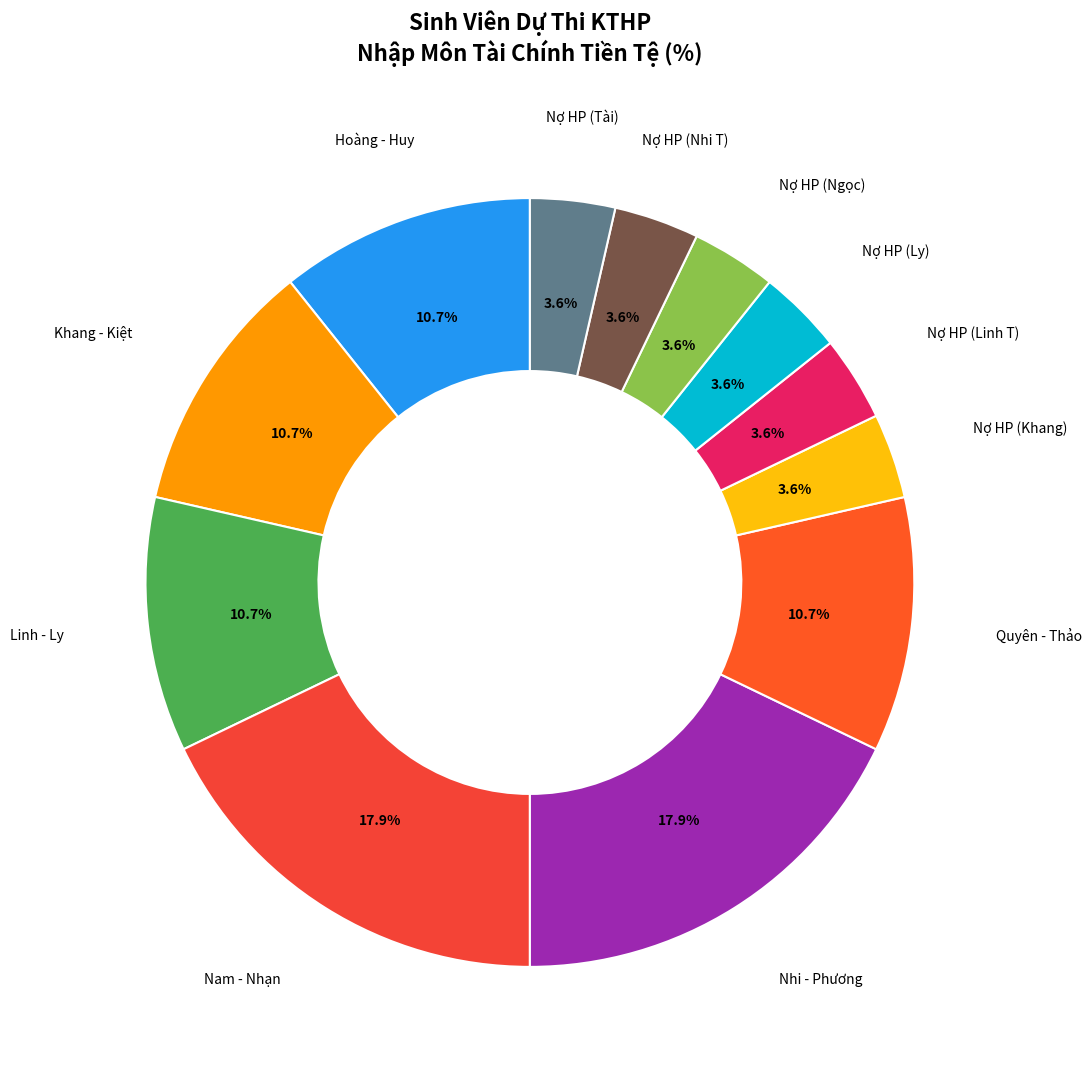

Approximately how many times larger is the value at Khang - Kiệt compared to Nợ HP (Khang)?

3.0